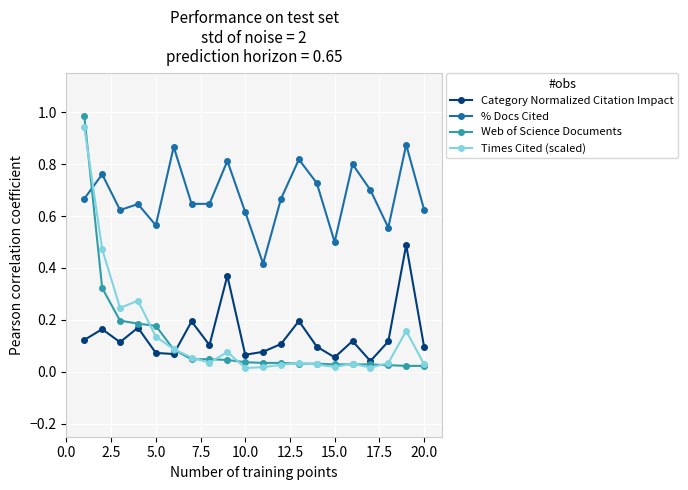

After their last crossing, which series has the higher values: Times Cited (scaled) or % Docs Cited?

% Docs Cited